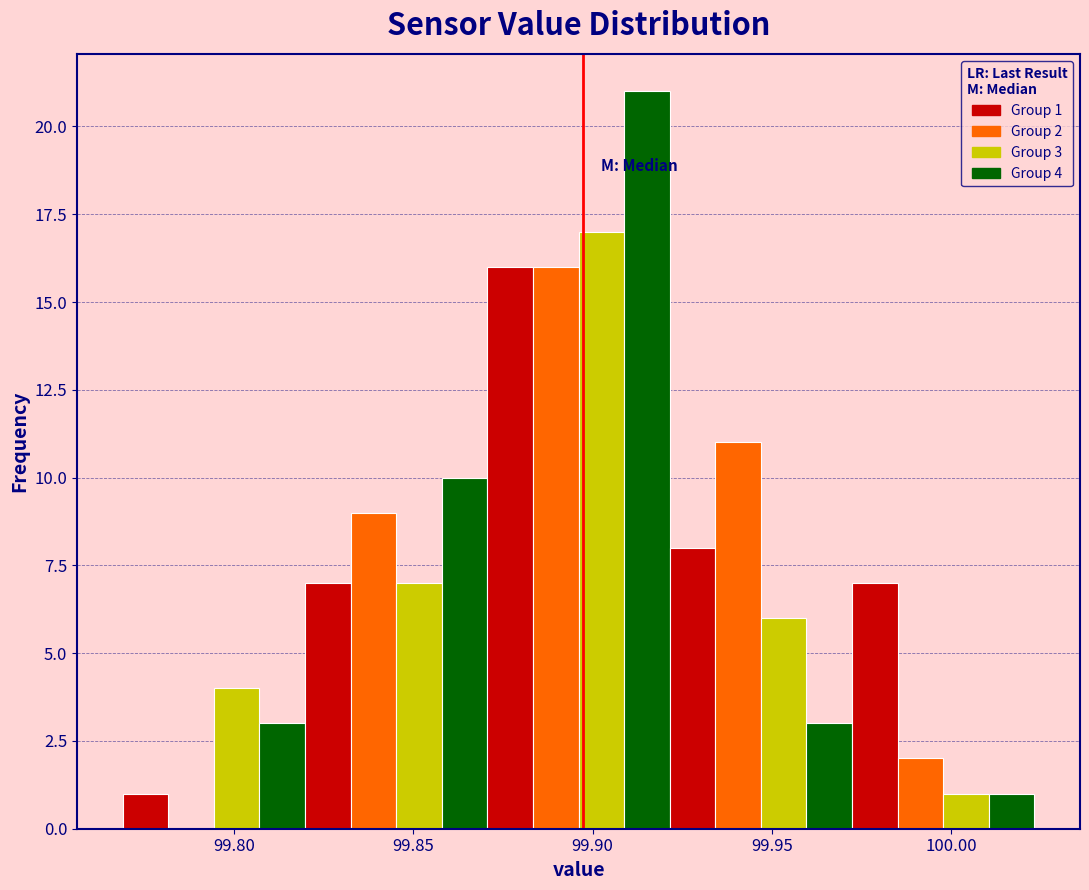

Around what value on the x-axis is the tallest bar? Give the approximate position of its centre, as read against the axis.

99.915